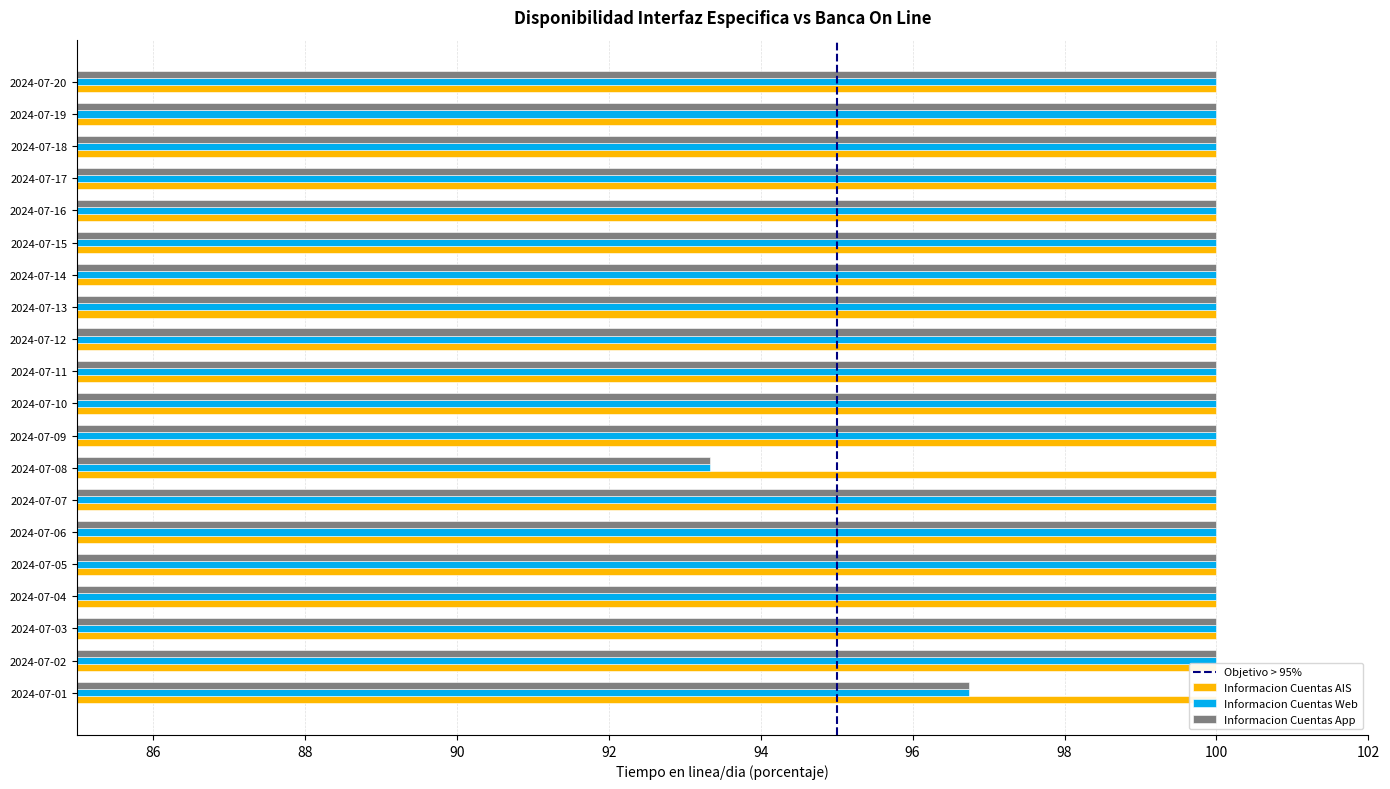

What is the average value of the Informacion Cuentas App series?

99.5